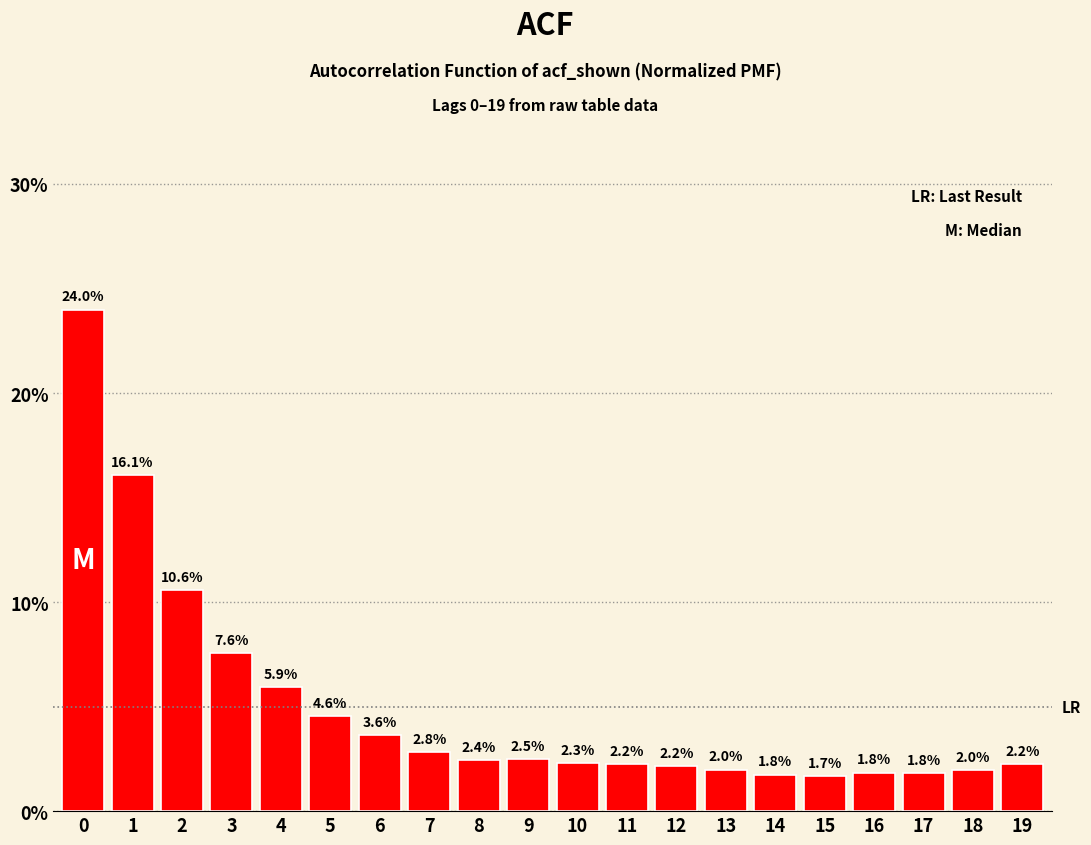

Reading left to right, extract all data points from this chart.

0=24.0	1=16.1	2=10.6	3=7.6	4=5.9	5=4.6	6=3.6	7=2.8	8=2.4	9=2.5	10=2.3	11=2.2	12=2.2	13=2.0	14=1.8	15=1.7	16=1.8	17=1.8	18=2.0	19=2.2